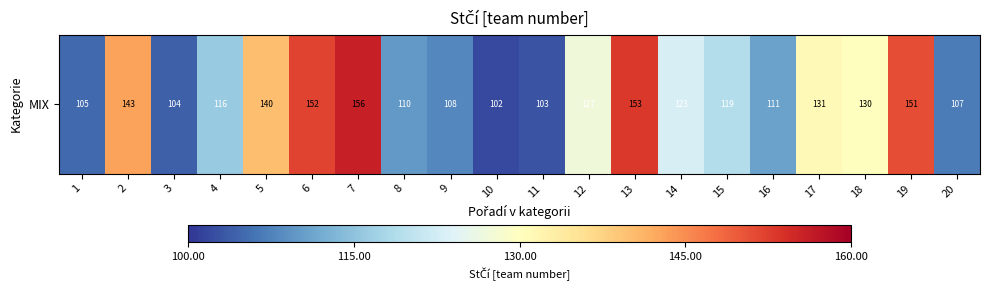

What is the minimum value shown in the chart?

102